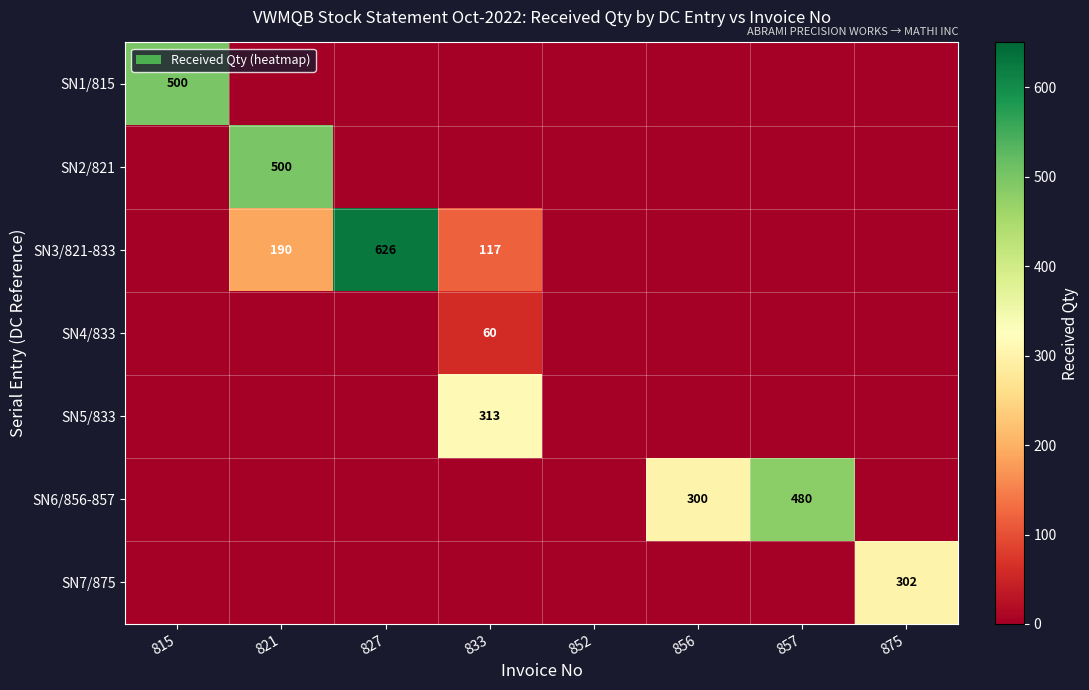

Which label corresponds to the largest value in the chart?

827